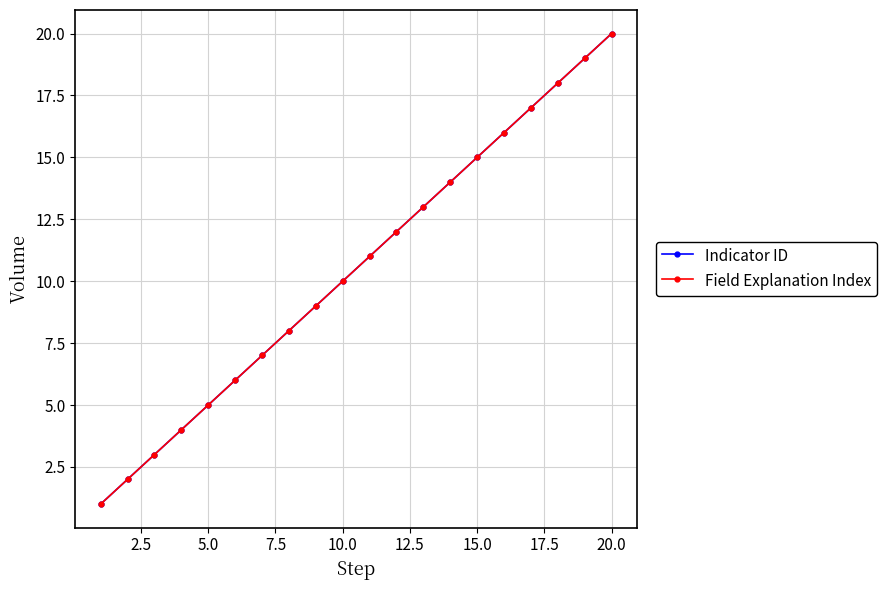

Does the chart have visible grid lines?

Yes